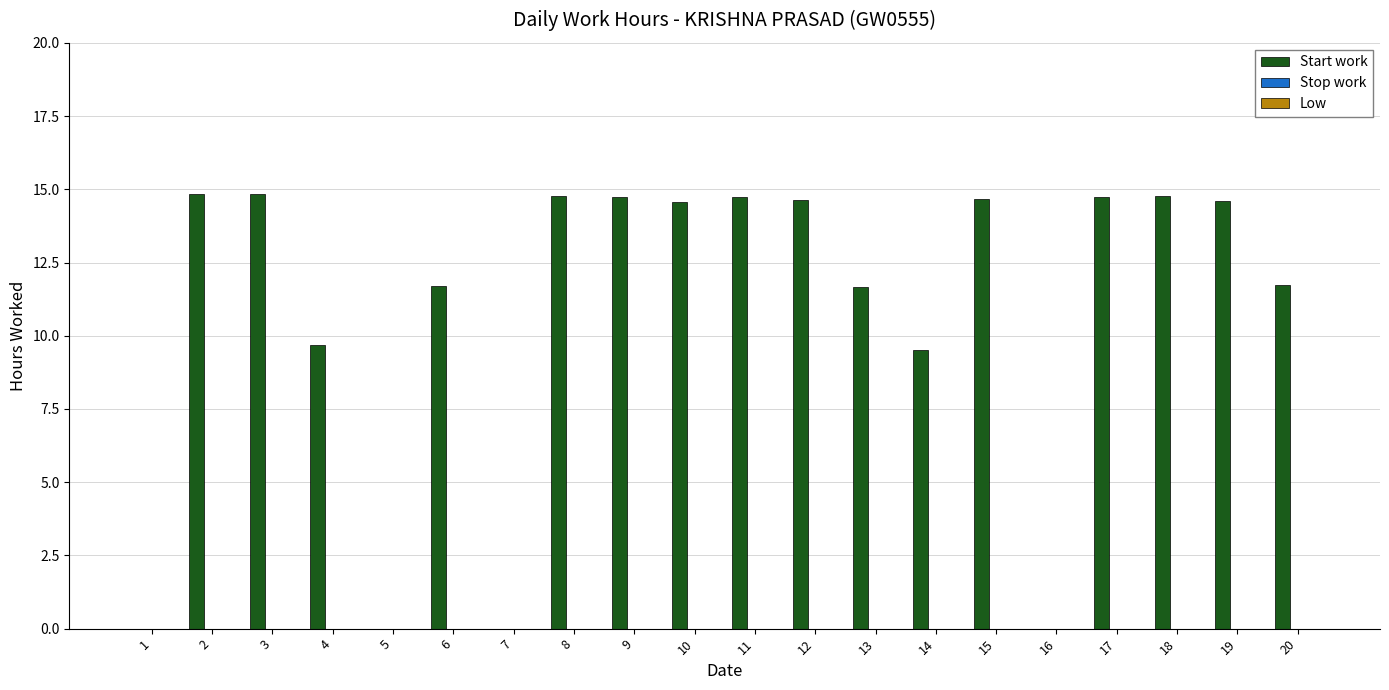

What is the sum of the values at 5 and 20?

11.7